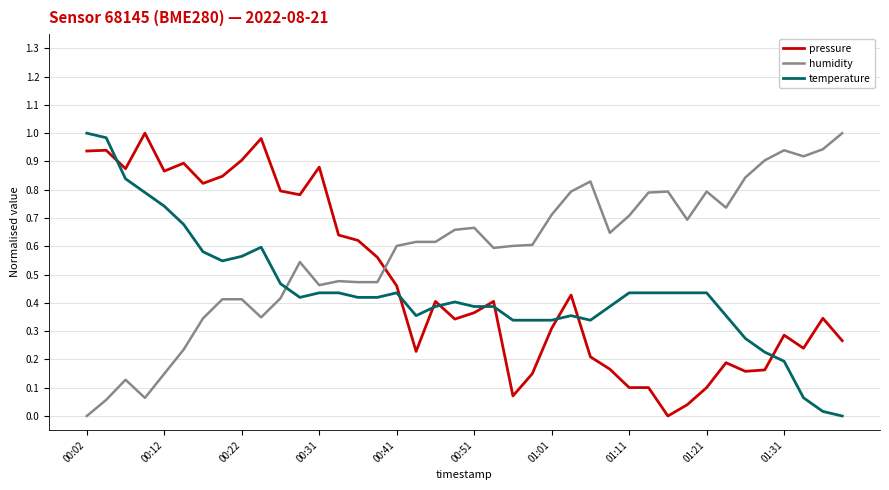

How many lines are shown in the chart?

3